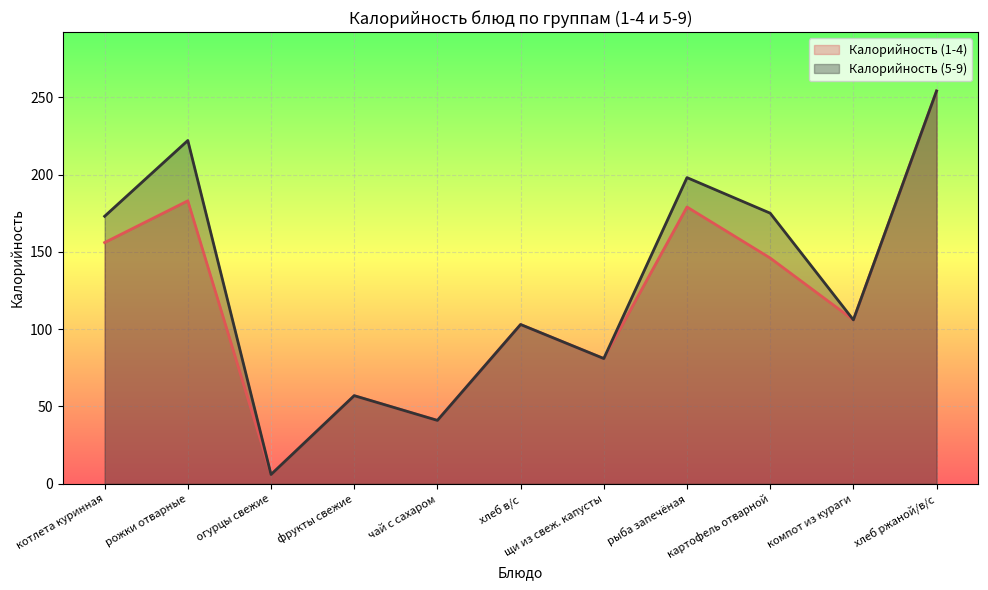

Which category has the highest value in the Калорийность (5-9) series?

хлеб ржаной/в/с